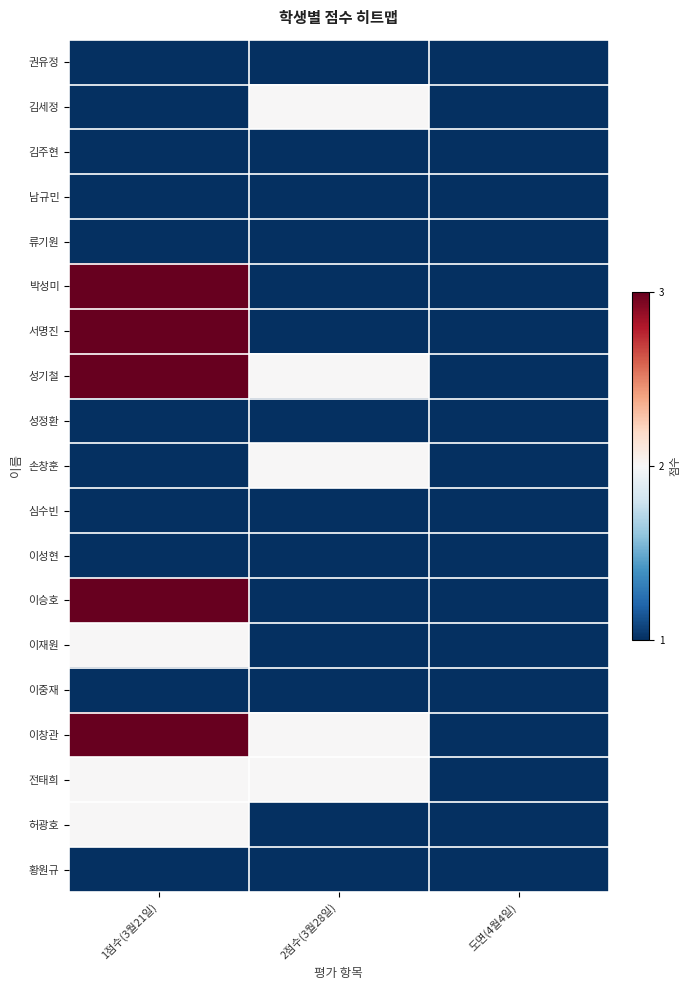

Between 1점수(3월21일) and 도면(4월4일), which series saw the biggest shift?

박성미